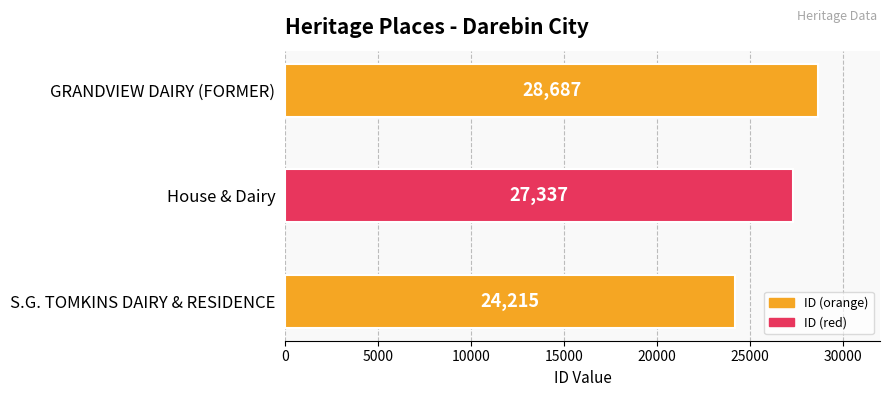

The value at GRANDVIEW DAIRY (FORMER) is 28687. True or false?

True